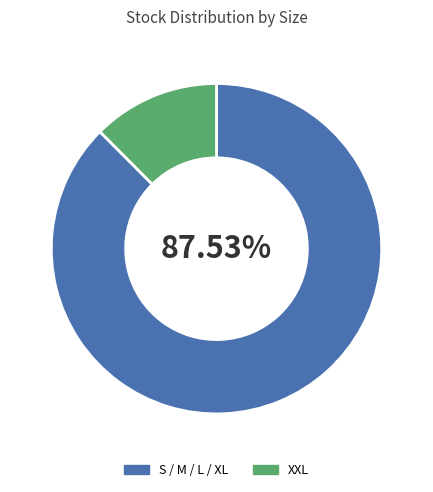

Do S / M / L / XL and XXL together represent more than half of the pie?

Yes